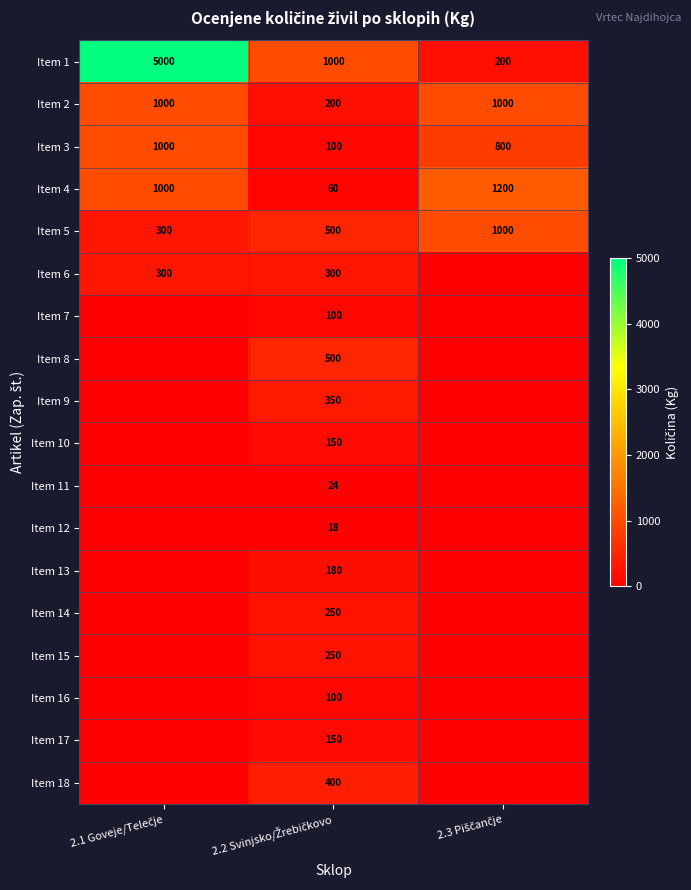

What is the difference between the maximum and minimum values in the Item 4 series?

1140